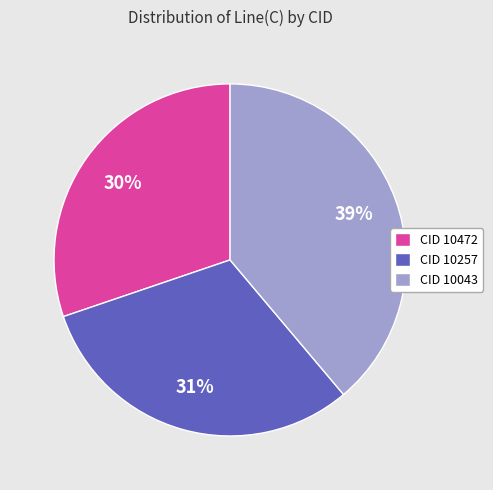

Is the sum of CID 10043 and CID 10472 greater than half?

Yes